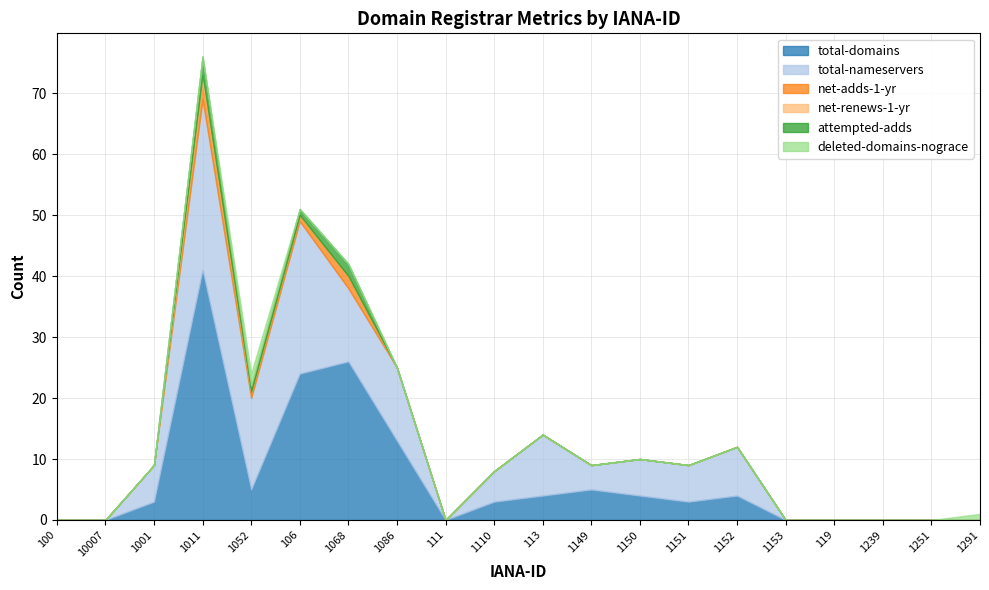

Which series changed the most between 10007 and 111?

total-domains